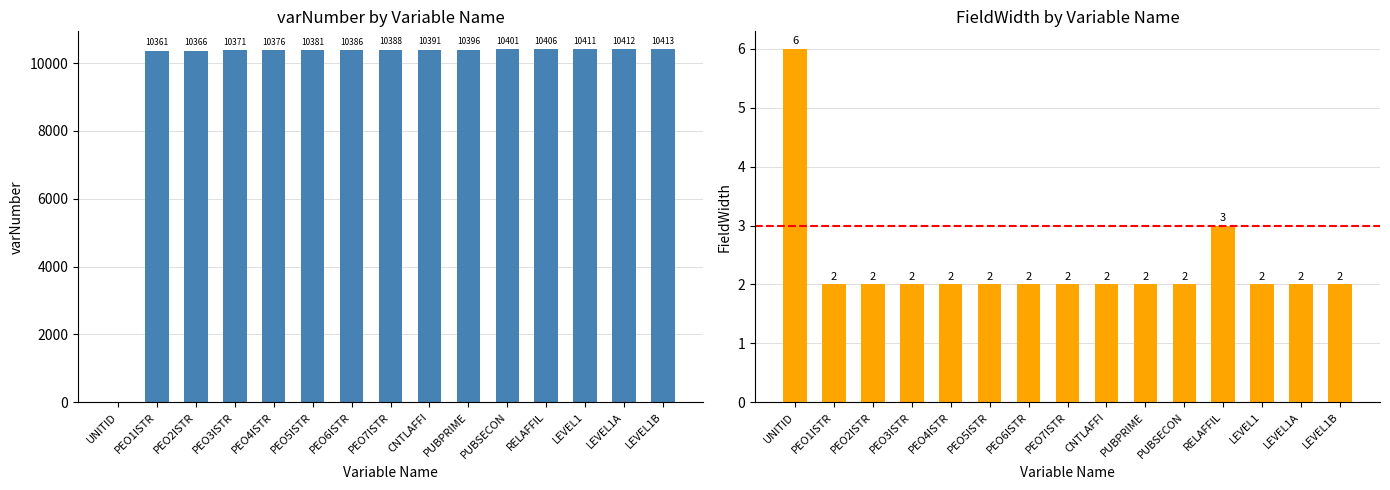

At PEO5ISTR, list the series in order from largest to smallest.

varNumber, FieldWidth